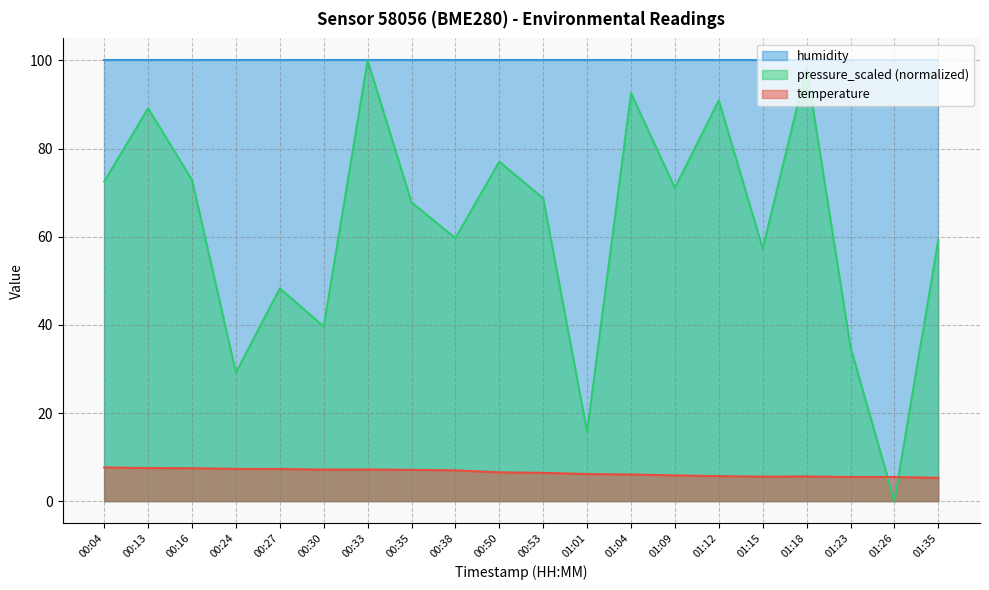

How many values in the temperature series are below 6?

7